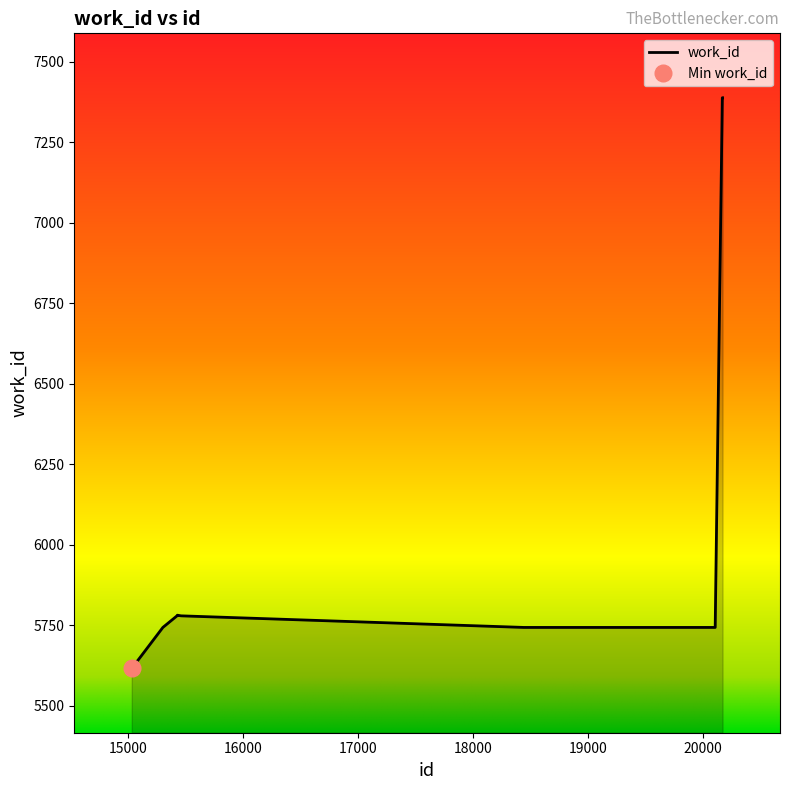

What is the sum of the values at 15425 and 15460?

11560